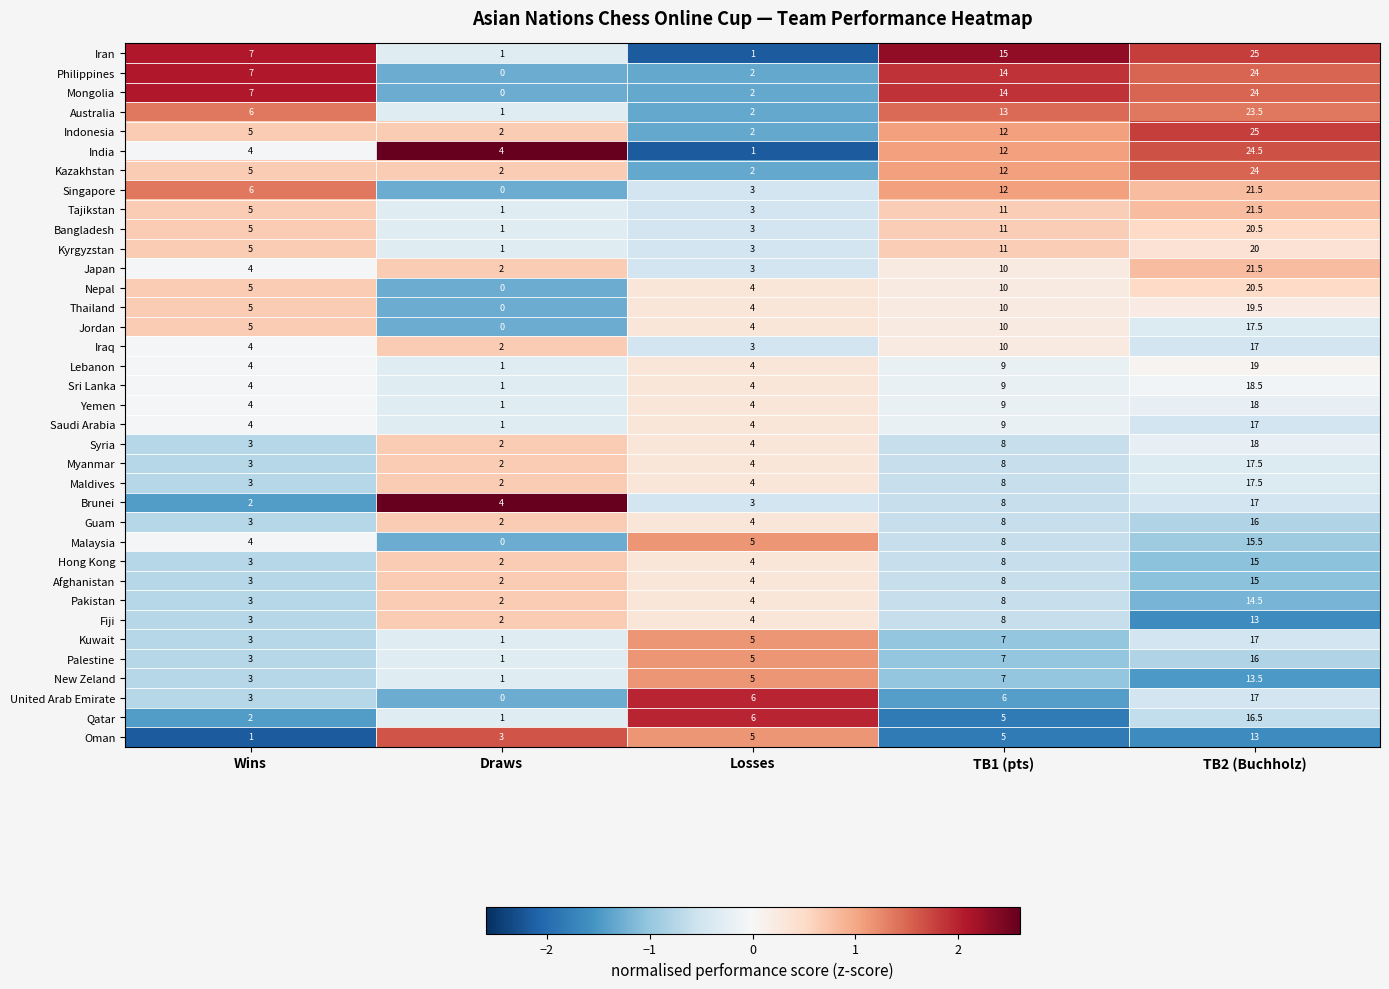

What is the approximate value of Guam at TB1 (pts)?

8.0